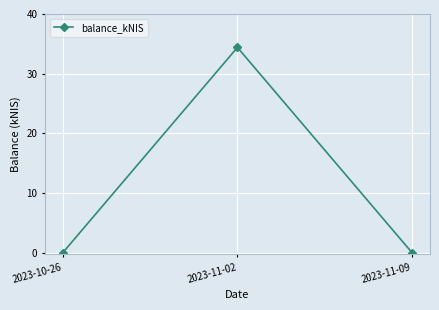

What is the average value?

11.5